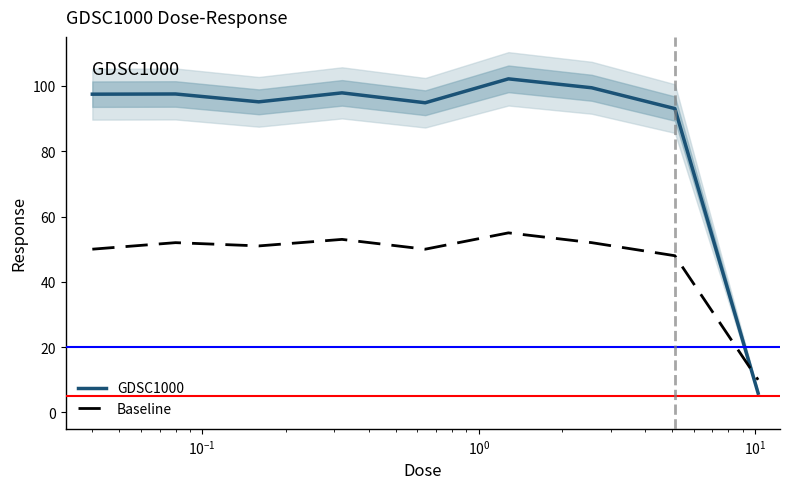

True or false: Baseline and GDSC1000 cross at least once.

True